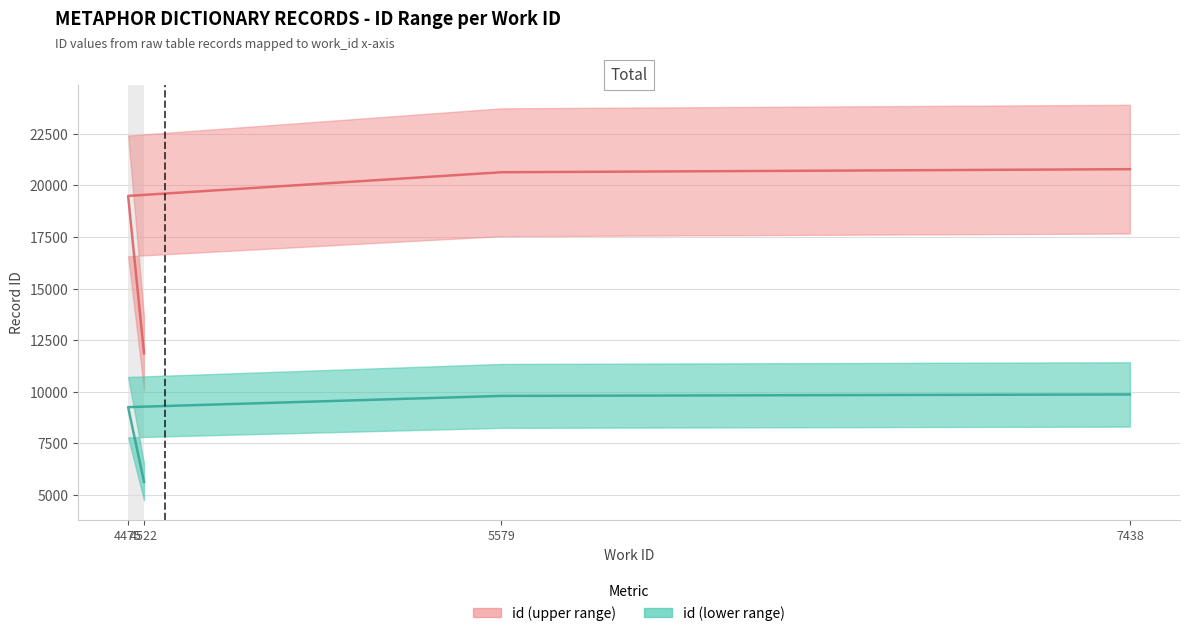

At 4475, list the series in order from smallest to largest.

id_min, id_max